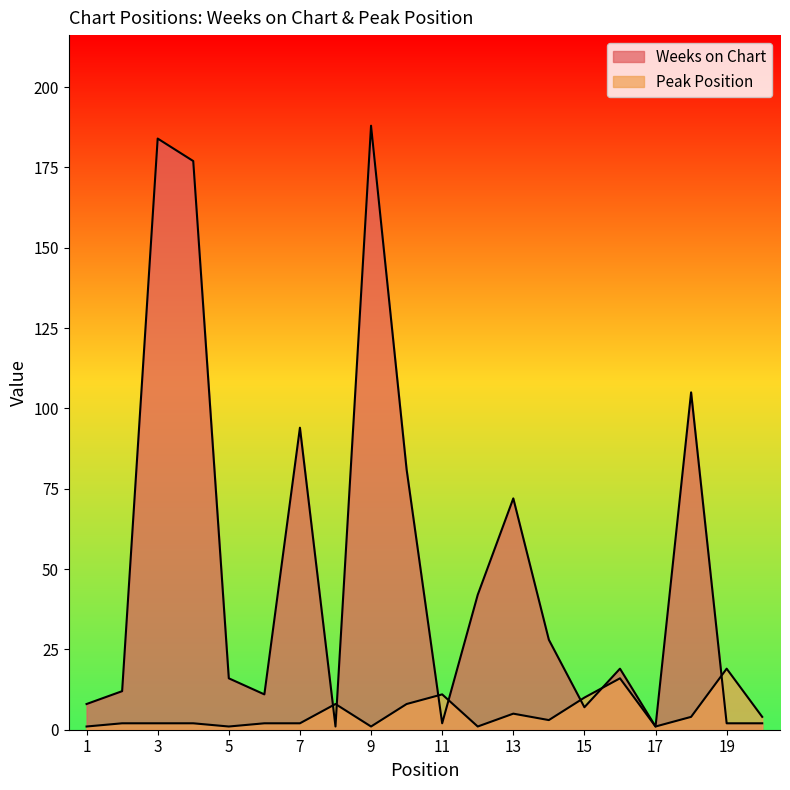

Rank the series at 20 from lowest to highest value.

Weeks on Chart, Peak Position